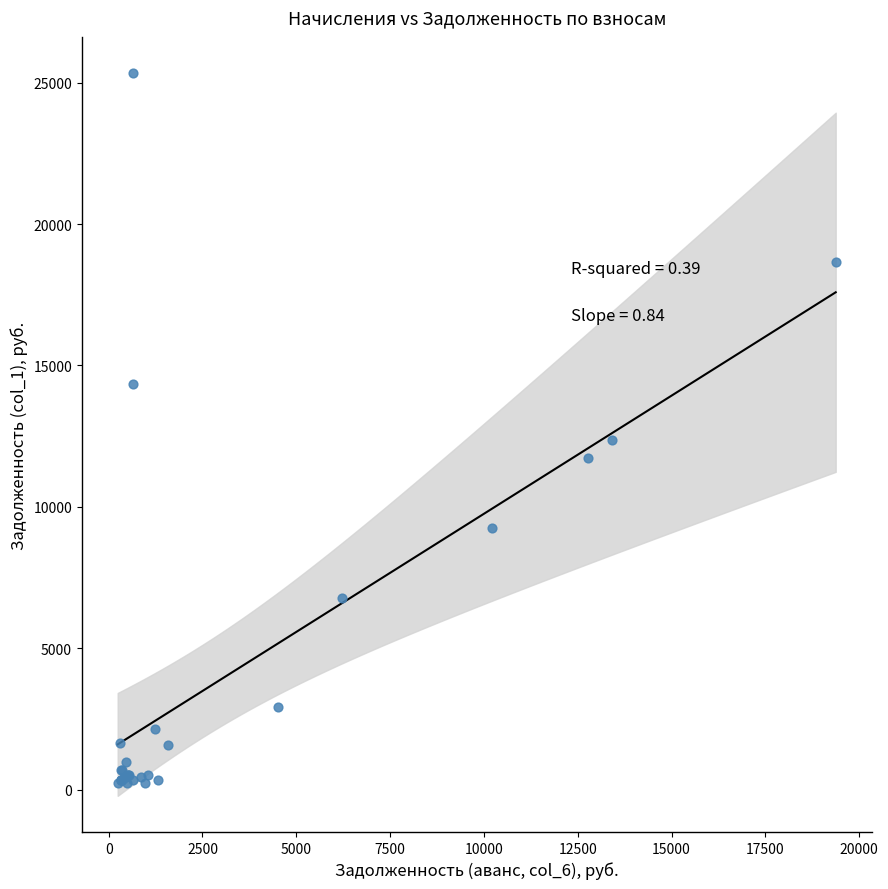

What Y value in the scatter plot is closest to 12790?

12362.7